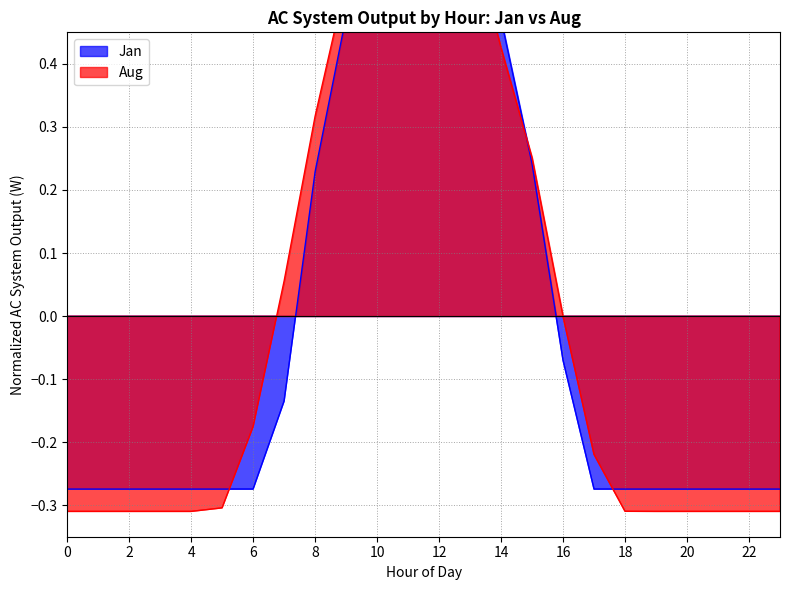

Reading left to right, extract all data points from this chart.

Jan: -0.3	-0.3	-0.3	-0.3	-0.3	-0.3	-0.3	-0.1	0.2	0.5	0.7	0.7	0.7	0.6	0.5	0.2	-0.1	-0.3	-0.3	-0.3	-0.3	-0.3	-0.3	-0.3
Aug: -0.3	-0.3	-0.3	-0.3	-0.3	-0.3	-0.2	0.1	0.3	0.5	0.6	0.6	0.7	0.6	0.4	0.3	-0.0	-0.2	-0.3	-0.3	-0.3	-0.3	-0.3	-0.3